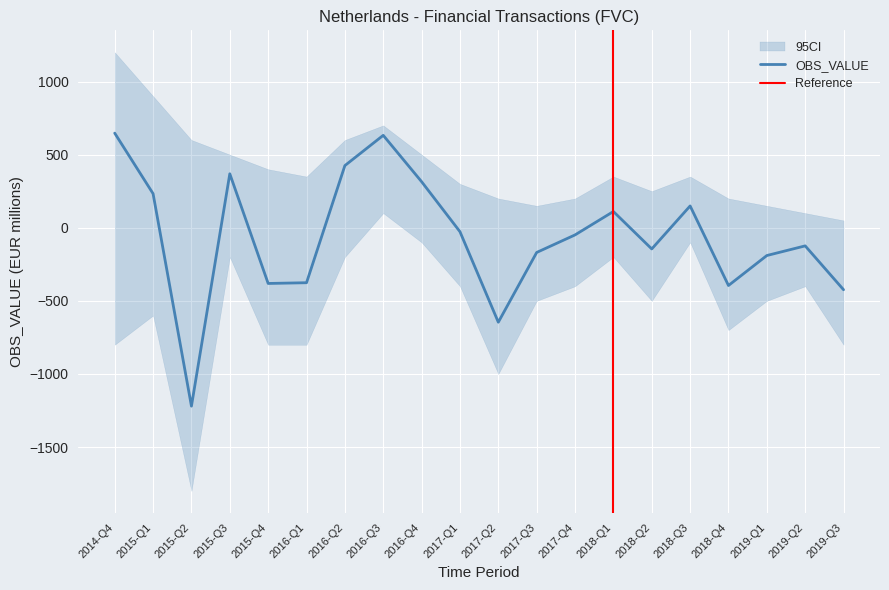

What is the sum of all values?

-1265